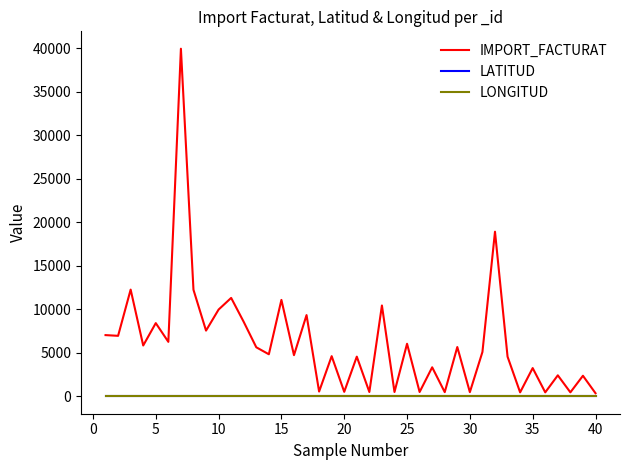

Which series has the largest range (max minus min)?

IMPORT_FACTURAT